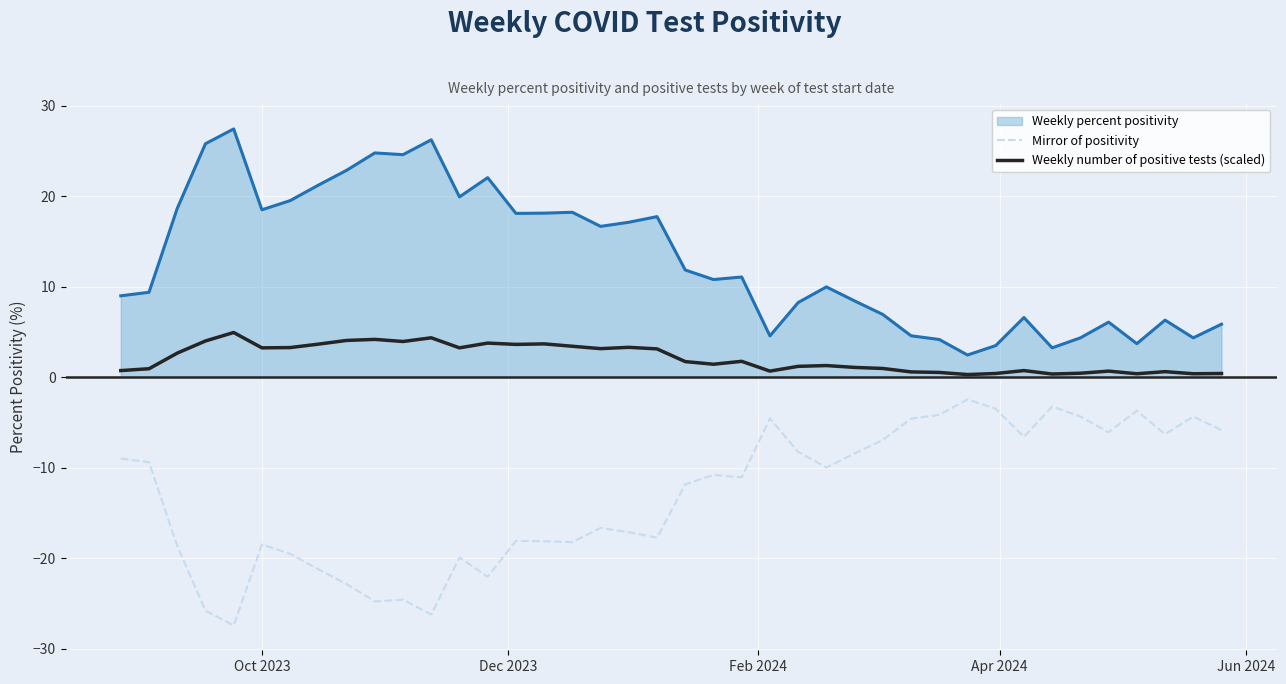

Rank the series by their maximum value, from lowest to highest.

Mirror of positivity, Weekly number of positive tests (scaled), Weekly percent positivity